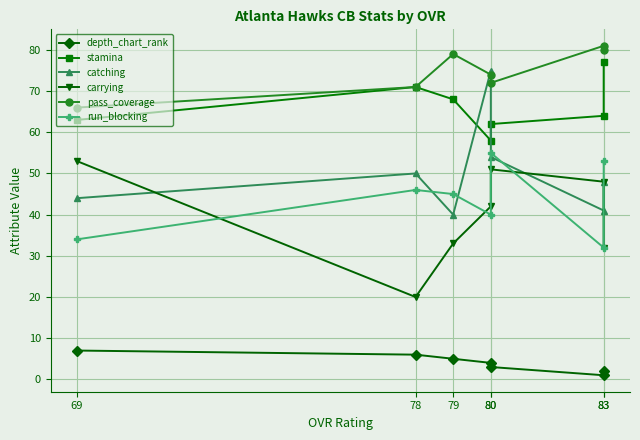

The value of run_blocking at 83 is 11. True or false?

False